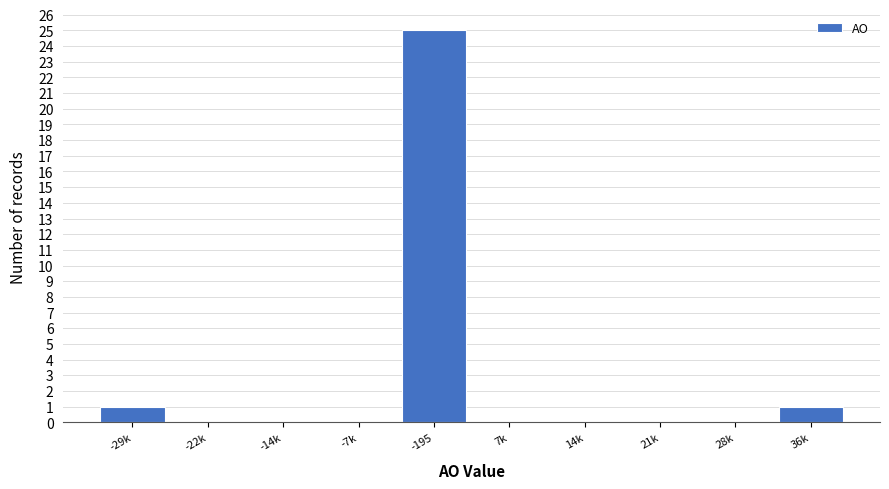

Reading right to left, list all the values displayed in this chart.

36k=1	28k=0	21k=0	14k=0	7k=0	-195=25	-7k=0	-14k=0	-22k=0	-29k=1